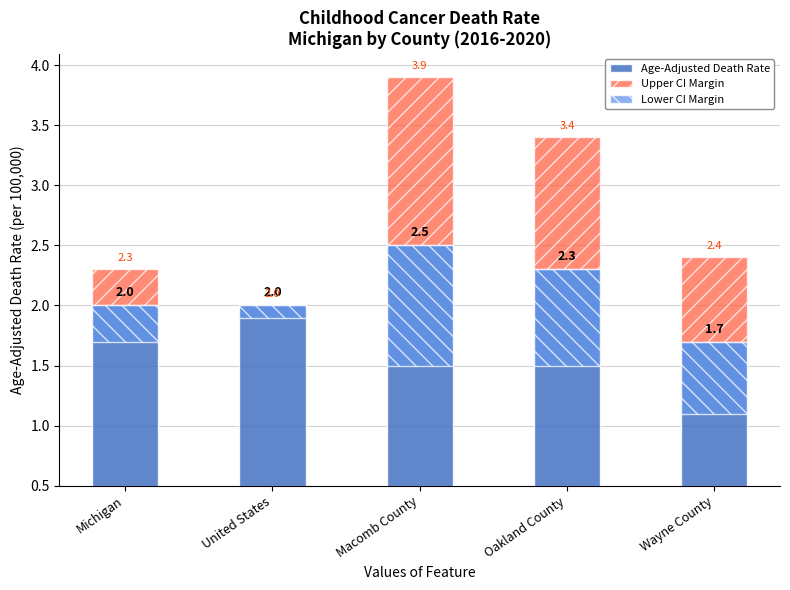

Which series has the widest spread of values?

Upper CI Margin